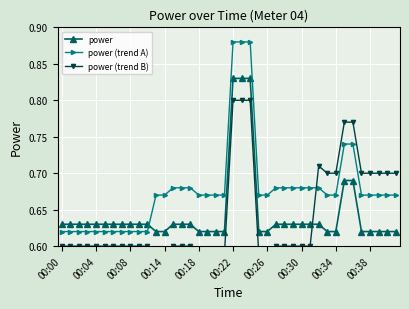

The power series shows 0.8 at 00:04. True or false?

False